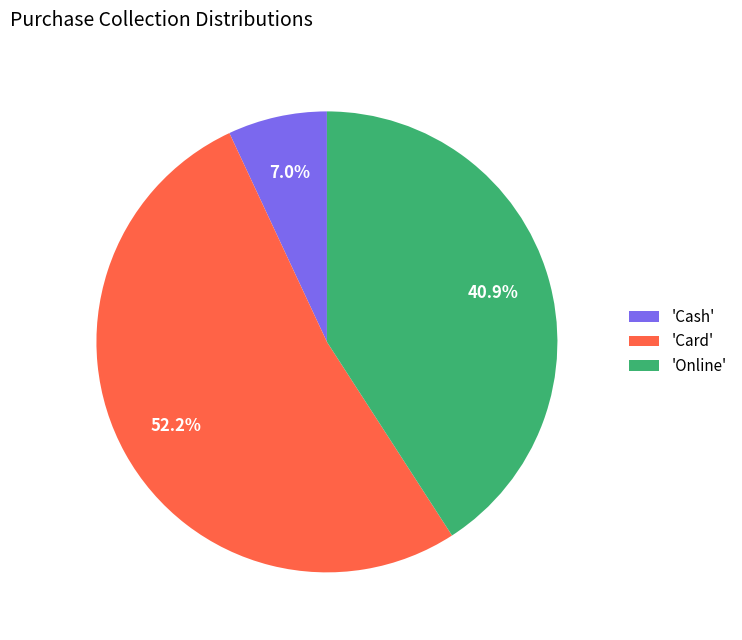

Which has a higher value, 'Card' or 'Cash'?

'Card'